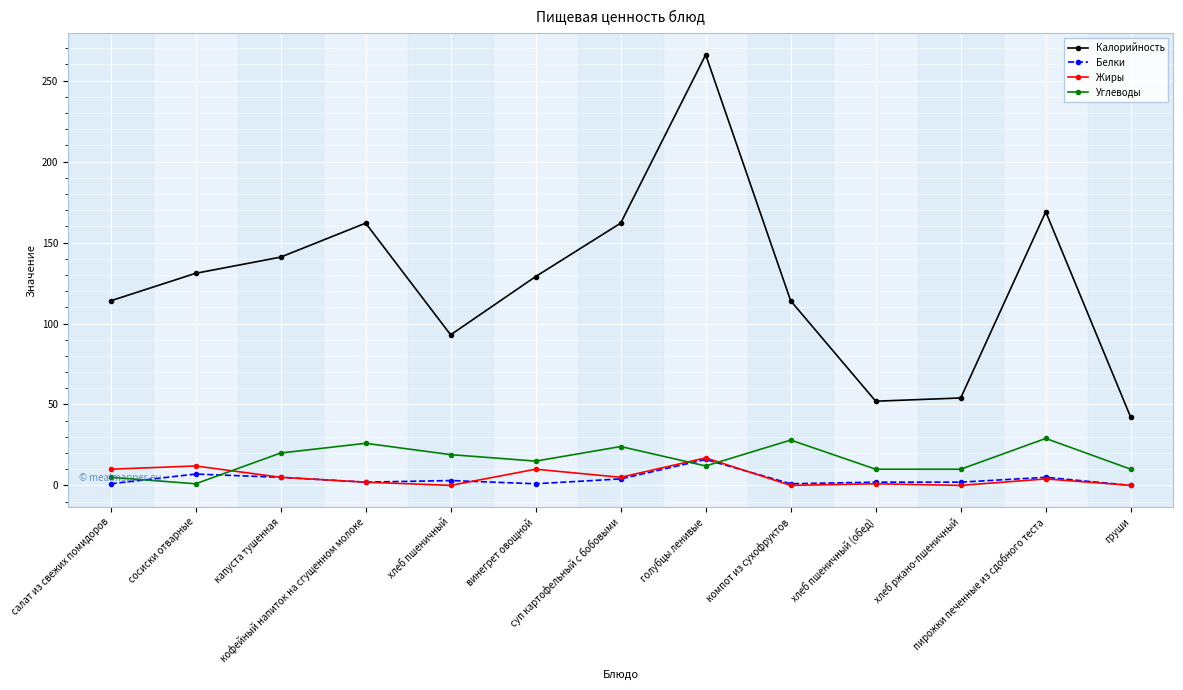

What is the label of the 1st point from the left?

салат из свежих помидоров